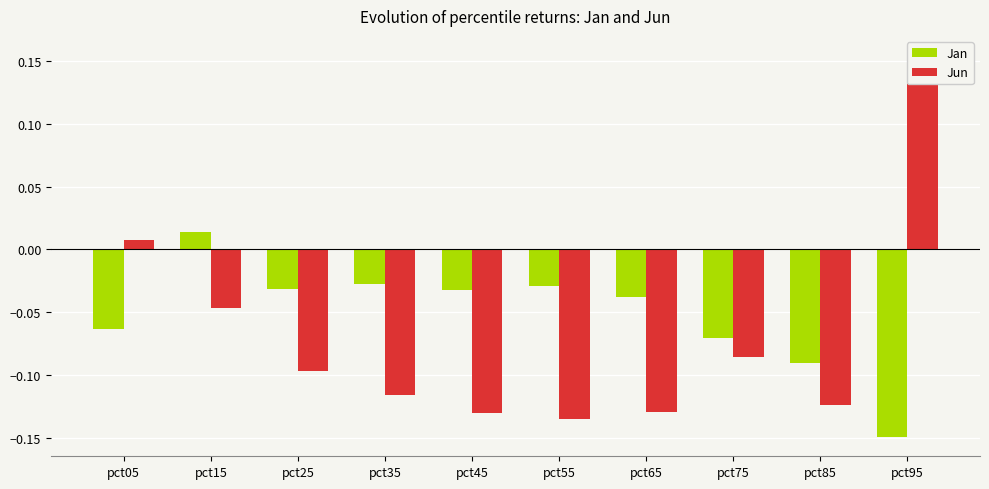

How many values in the Jan series exceed 0?

1